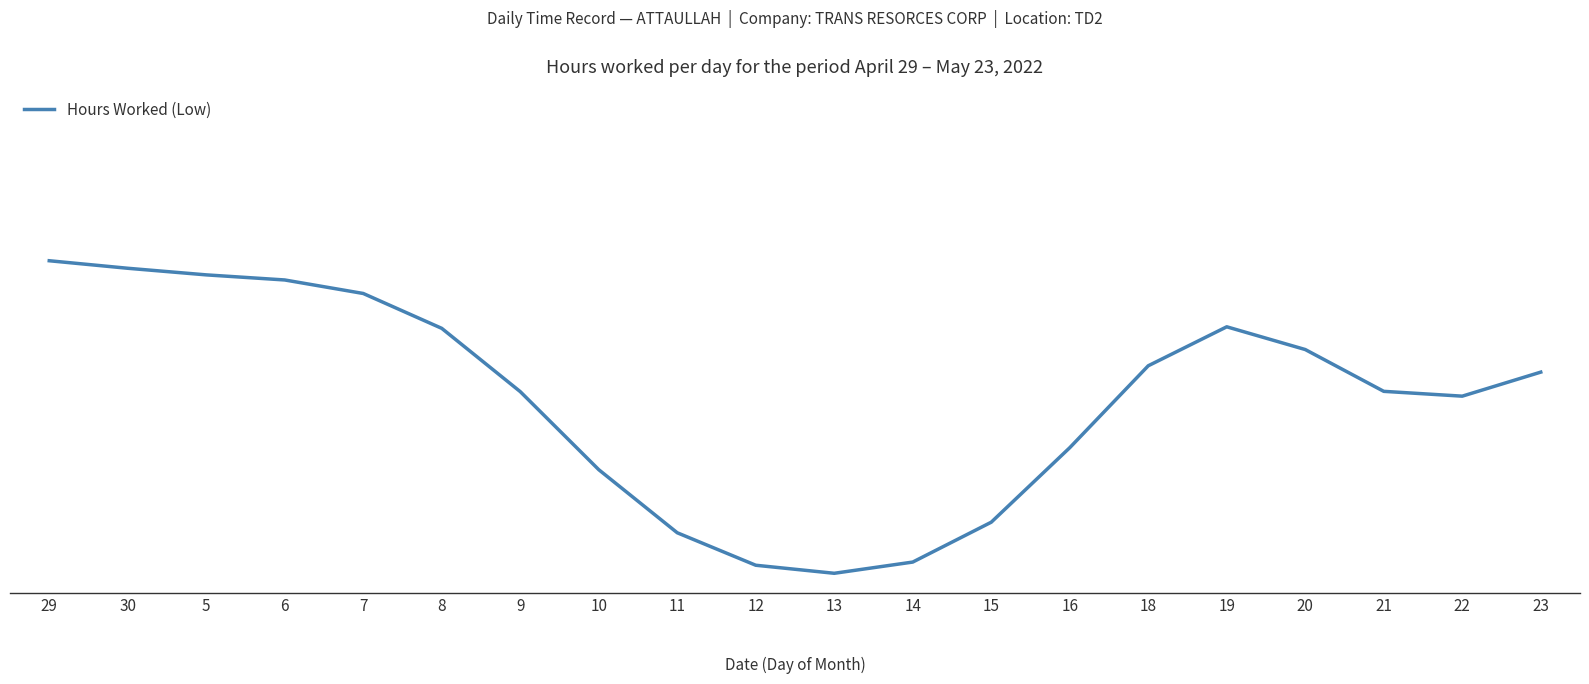

Does the chart have visible grid lines?

No